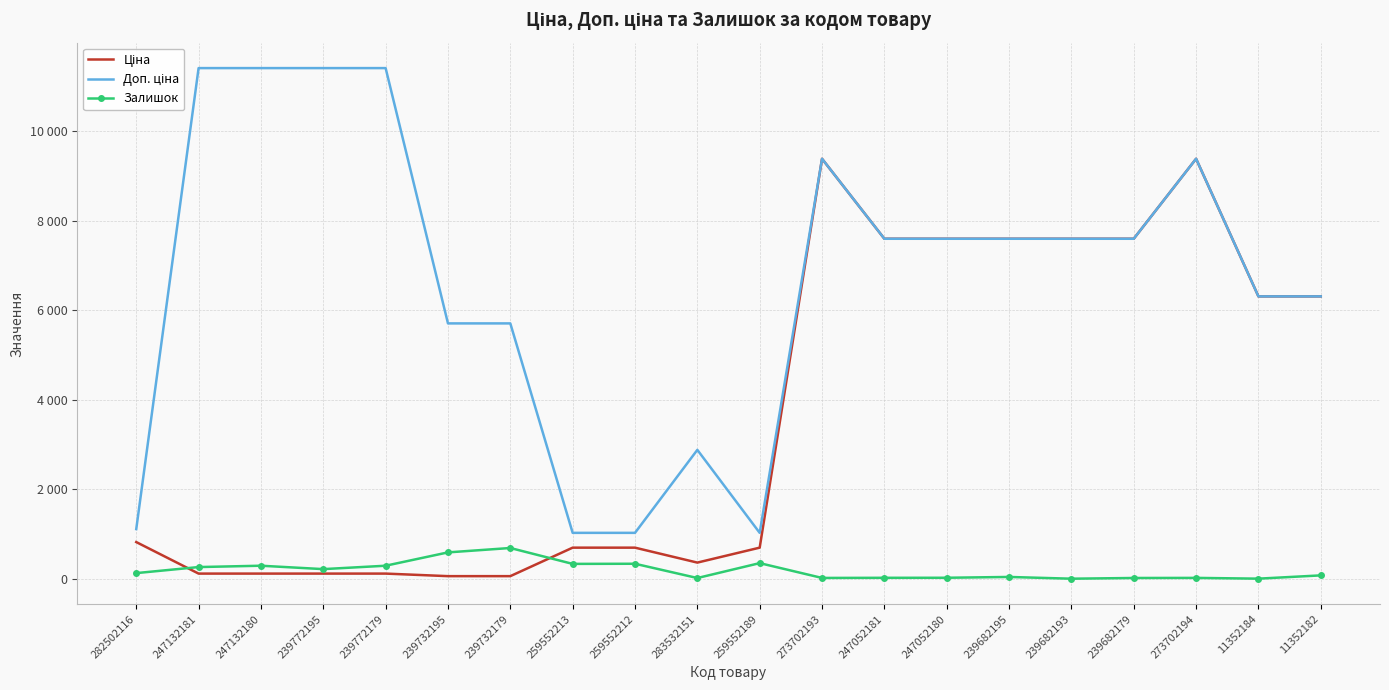

Between 239772195 and 239732195, which series saw the biggest shift?

Доп. ціна